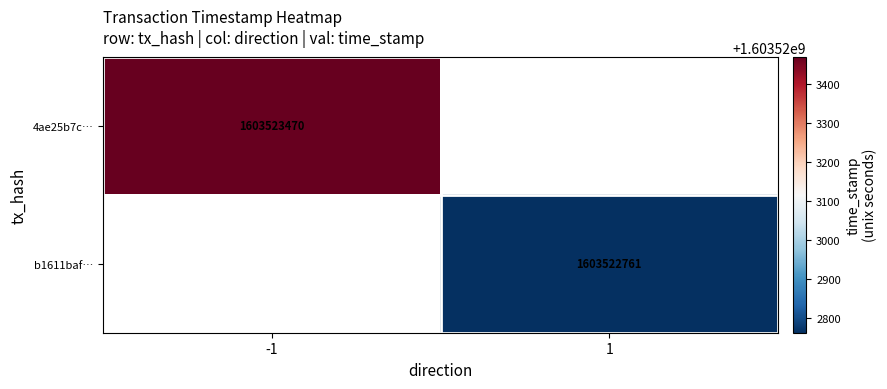

What is the maximum value for 4ae25b7c8ecafa77036e8a726c911829bf69dba?

1603523470